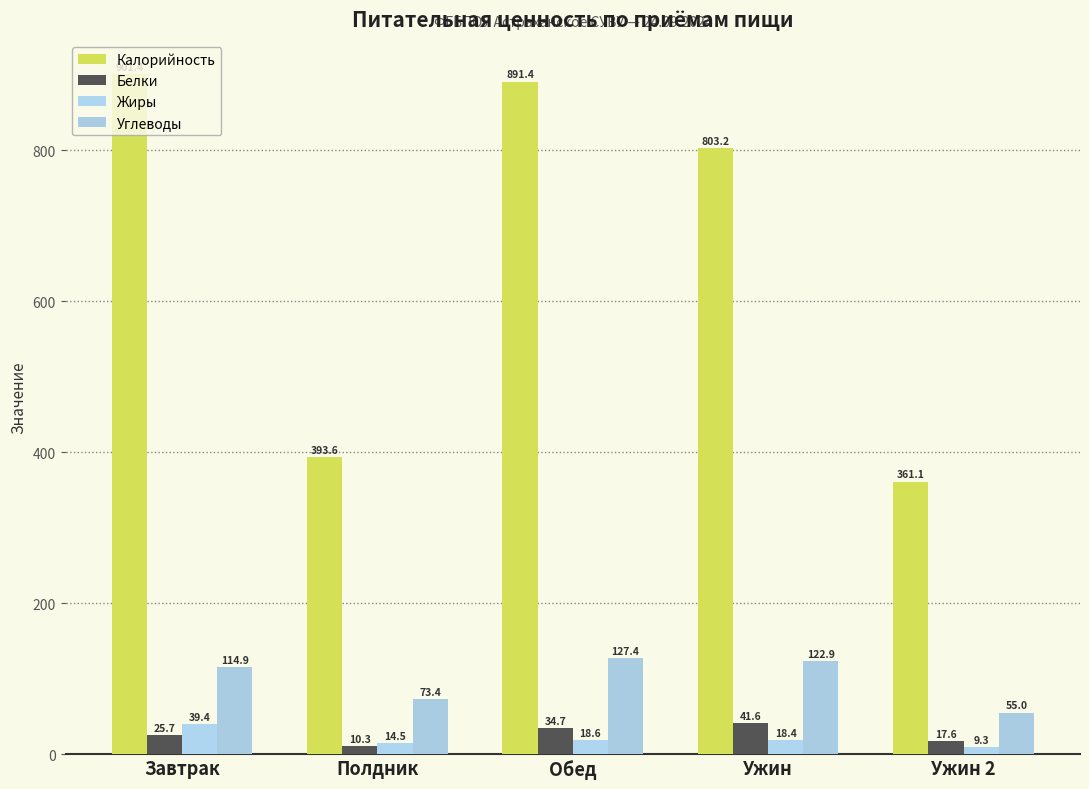

List the labels in order of Углеводы value, smallest first.

Ужин 2, Полдник, Завтрак, Ужин, Обед